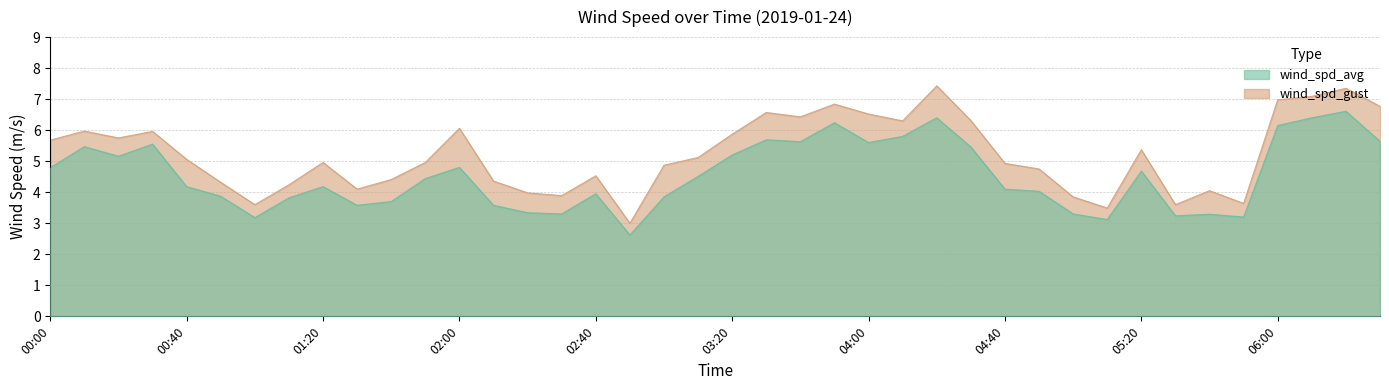

Rank the series by their average value, from highest to lowest.

wind_spd_gust, wind_spd_avg